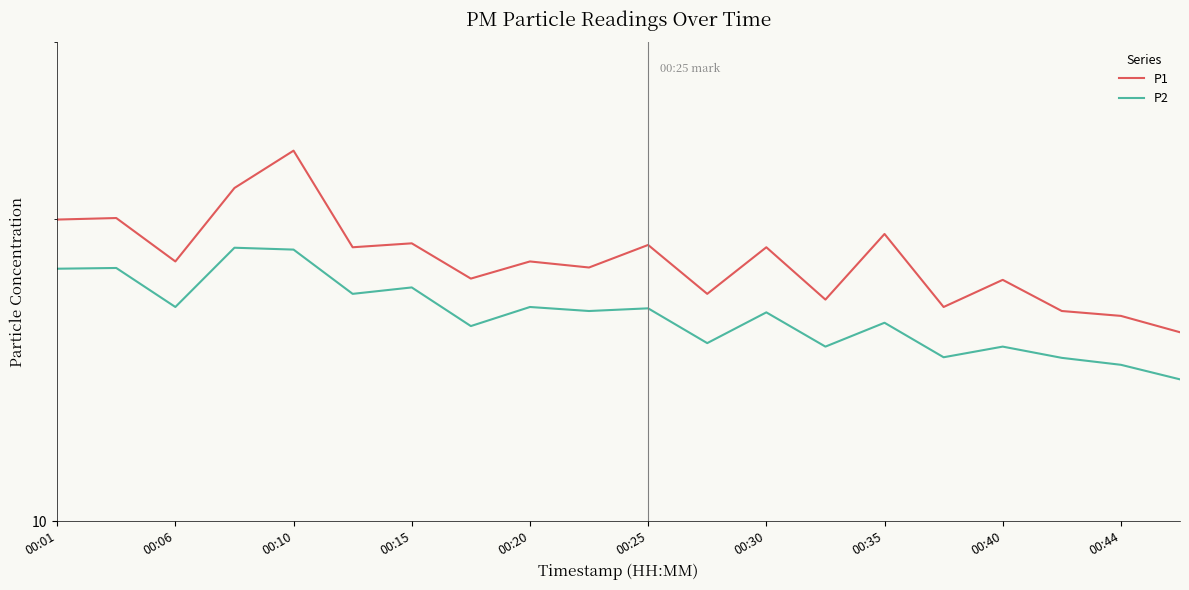

How many lines are shown in the chart?

2